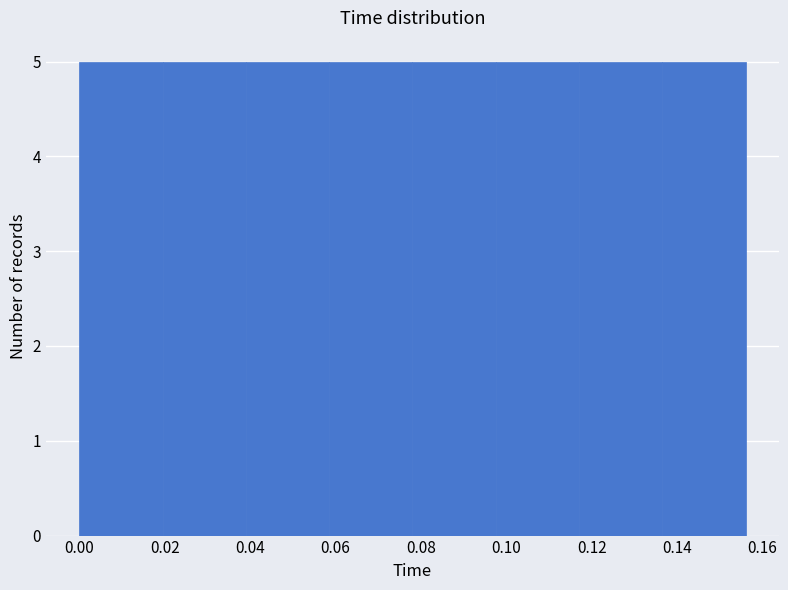

Reading left to right, list every bar in this chart as the range it spans on the x-axis followed by its height. Neither the bar edges nor the heights are printed on the chart, so give them approximately, as read against the axes.

0.000 to 0.020: 5
0.020 to 0.040: 5
0.040 to 0.058: 5
0.058 to 0.078: 5
0.078 to 0.098: 5
0.098 to 0.118: 5
0.118 to 0.136: 5
0.136 to 0.156: 5